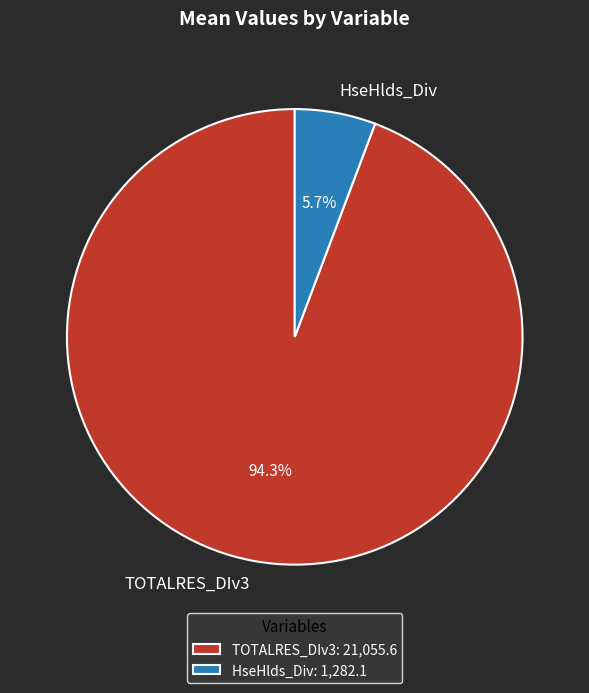

Does any single category account for the majority?

Yes